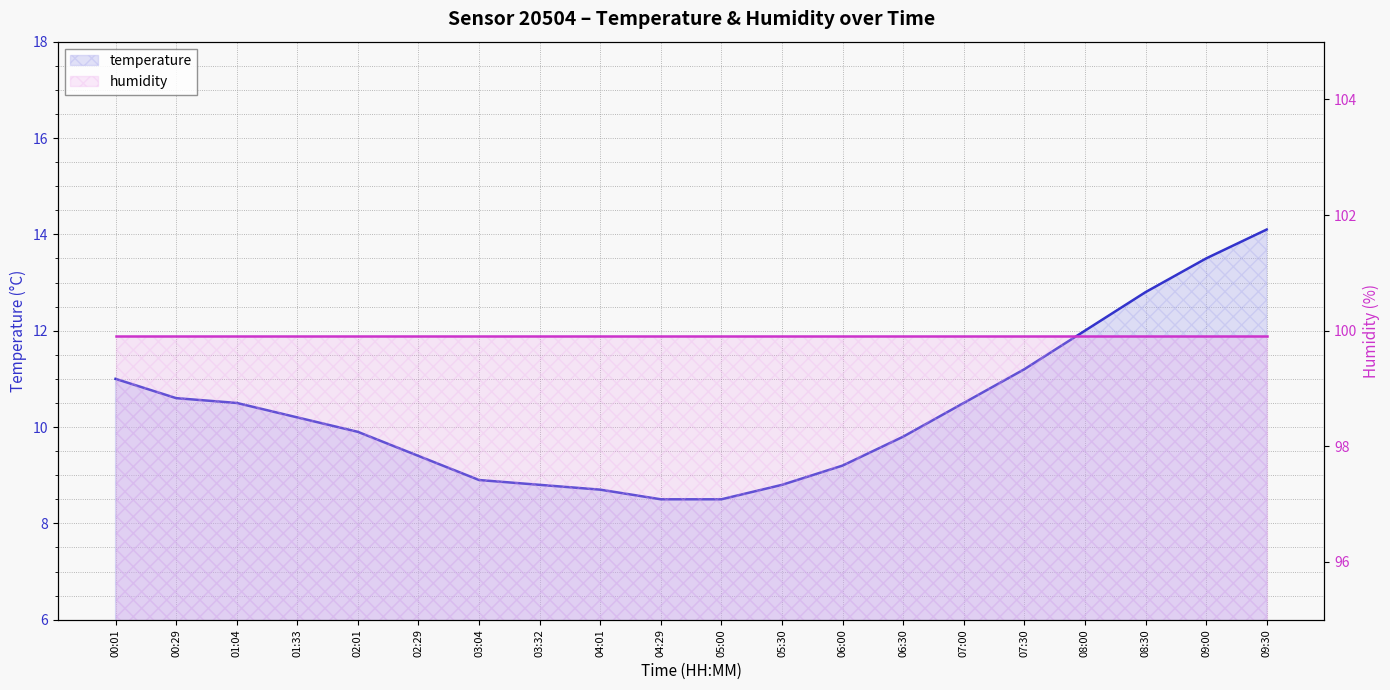

What is the difference between the maximum and minimum values in the temperature series?

5.6